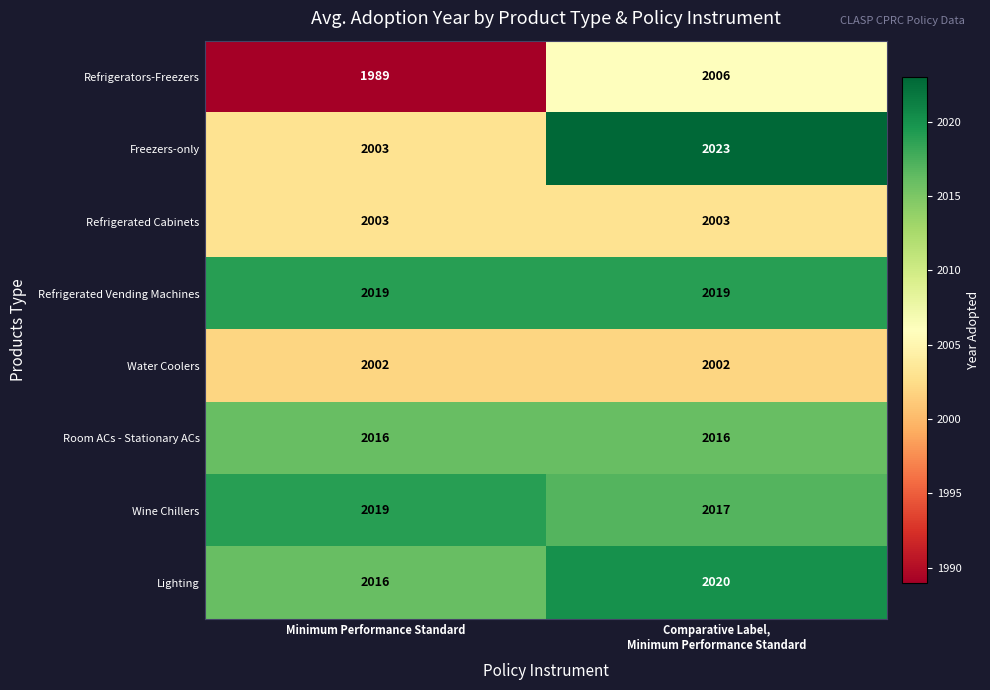

What is the sum of all Water Coolers values?

4004